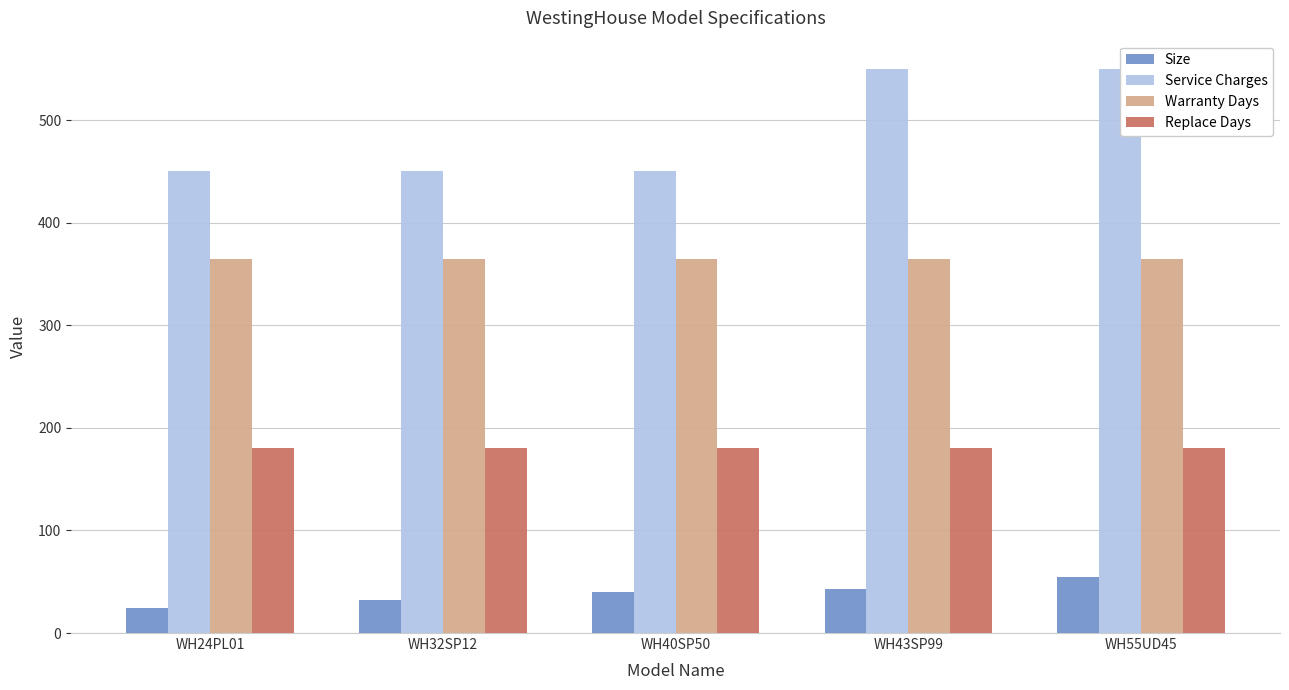

What is the approximate value of Replace Days at WH43SP99?

180